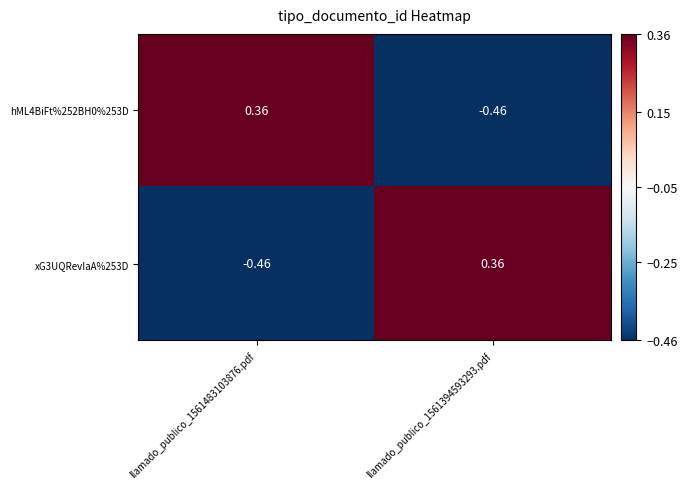

Is the value of xG3UQRevIaA%253D at llamado_publico_1561483103876.pdf greater than the value of hML4BiFt%252BH0%253D at llamado_publico_1561483103876.pdf?

No